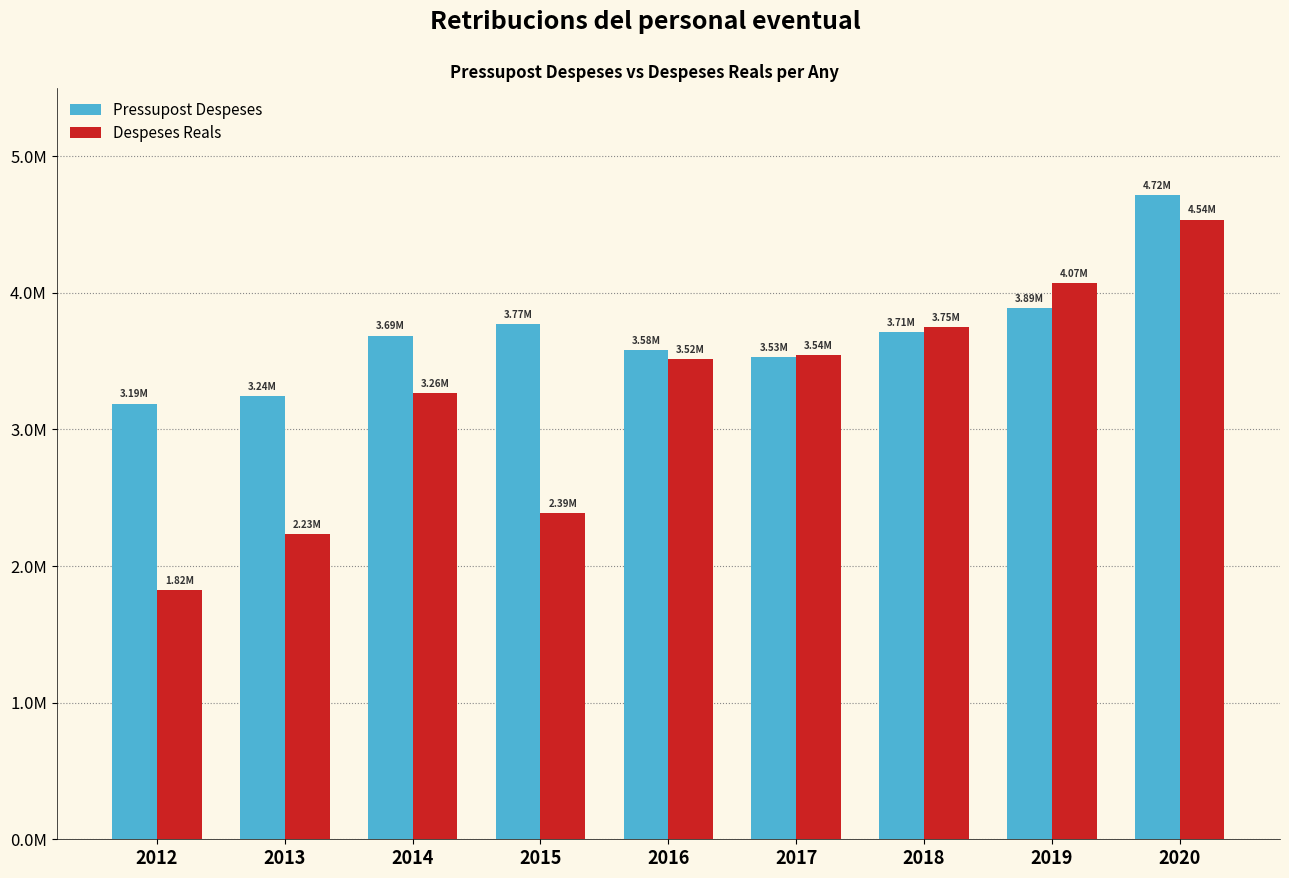

What is the smallest value displayed?

1823932.9